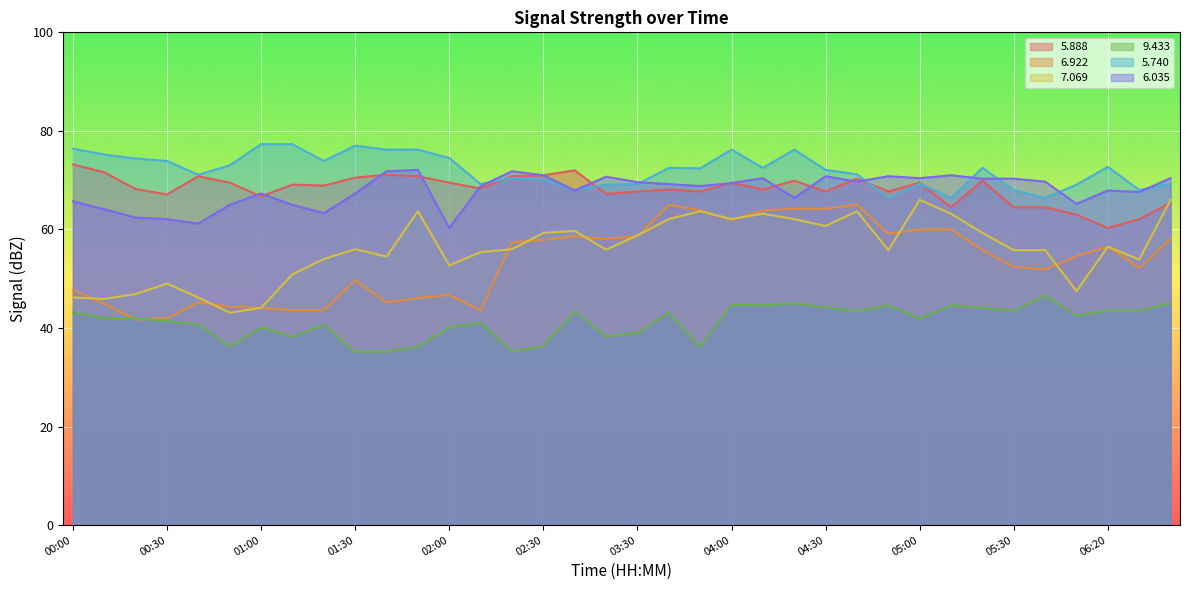

At how many categories does at least one series exceed 56?

36